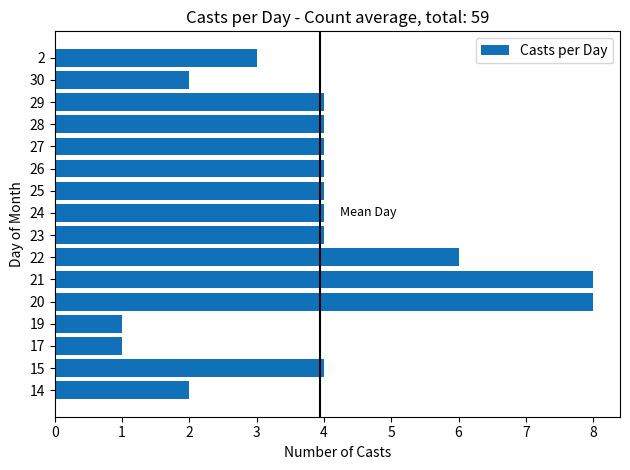

Is it true that the value at 21 is 8?

True